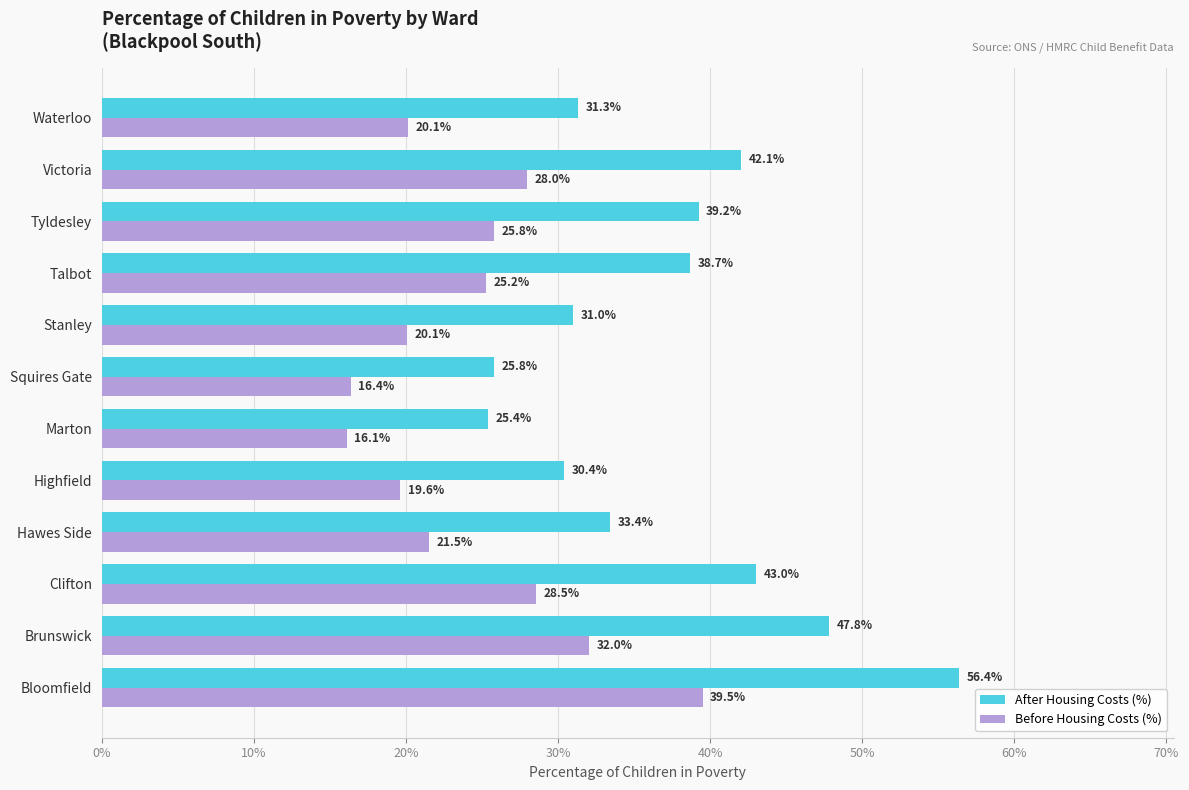

What are all the series names shown in the legend?

After Housing Costs (%), Before Housing Costs (%)